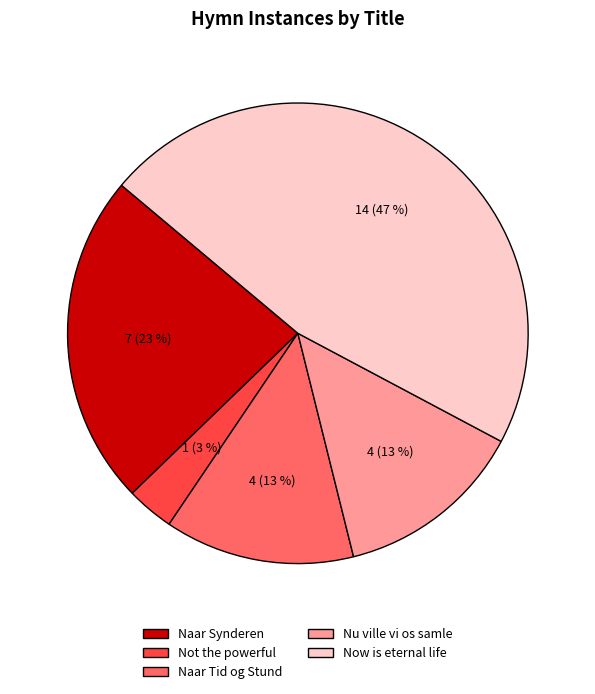

Is there a majority slice in this chart?

No